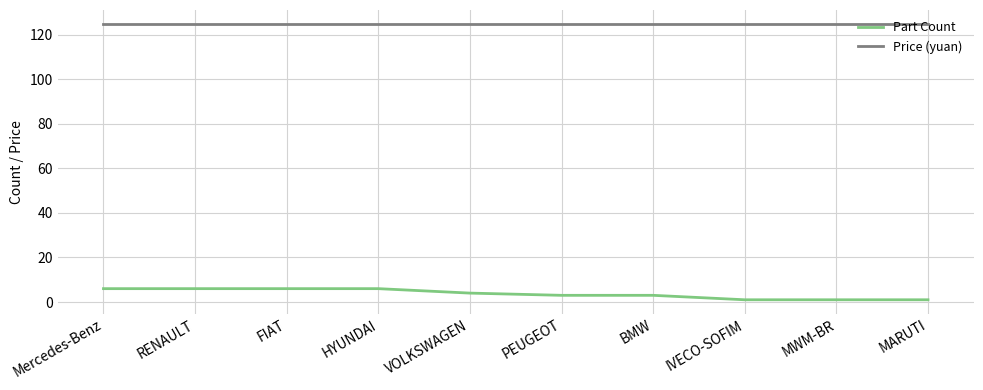

Reading left to right, transcribe all the data shown in this chart.

Part Count: 6	6	6	6	4	3	3	1	1	1
Price (yuan): 125	125	125	125	125	125	125	125	125	125